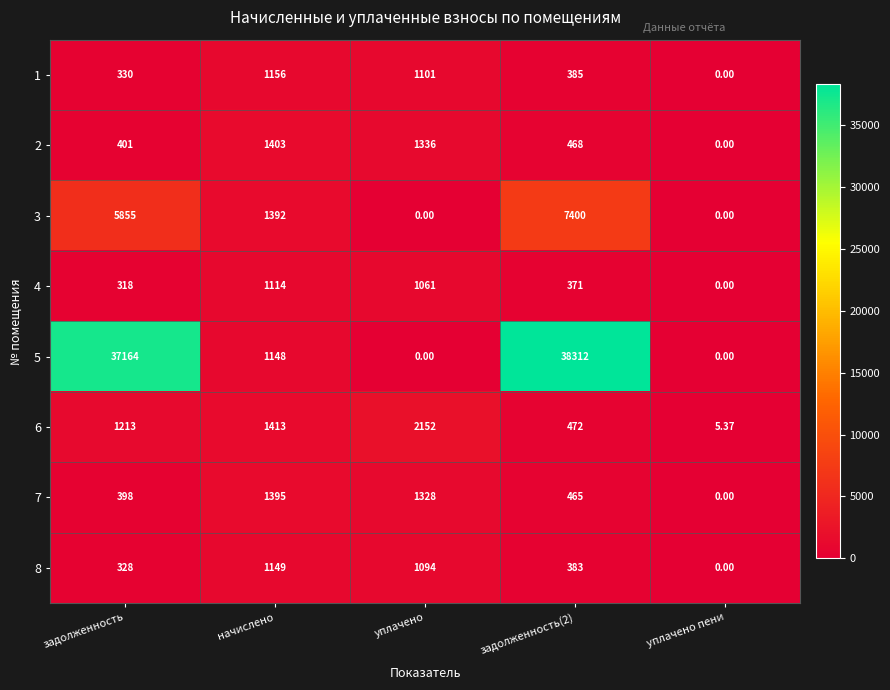

Is the value of 3 at начислено greater than the value of 8 at задолженность?

Yes